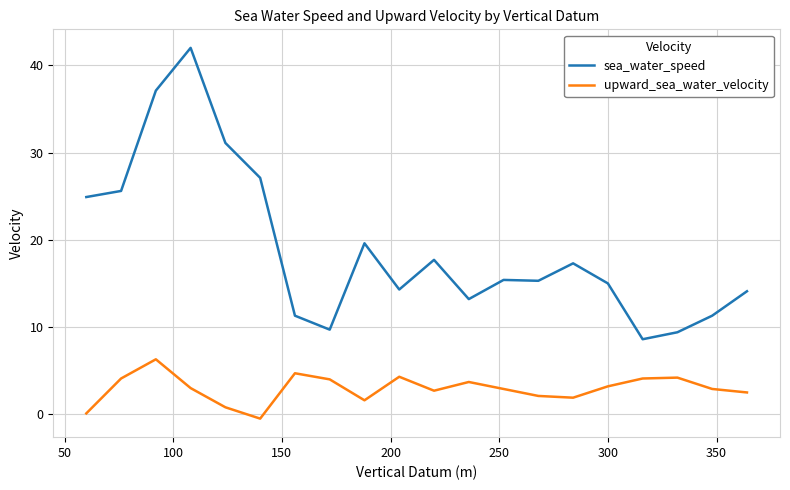

What are all the series names shown in the legend?

sea_water_speed, upward_sea_water_velocity